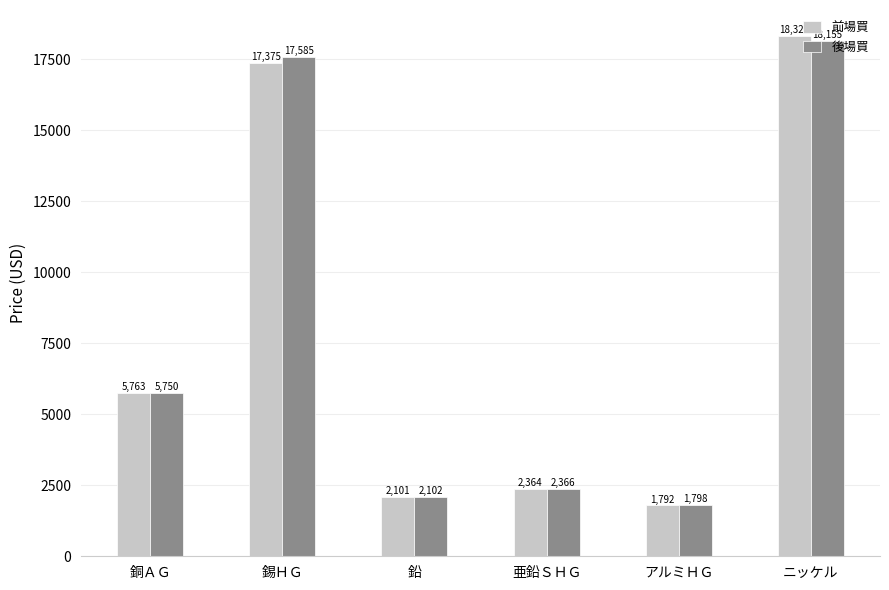

Is it true that 後場買 equals 2365.5 at 亜鉛ＳＨＧ?

True